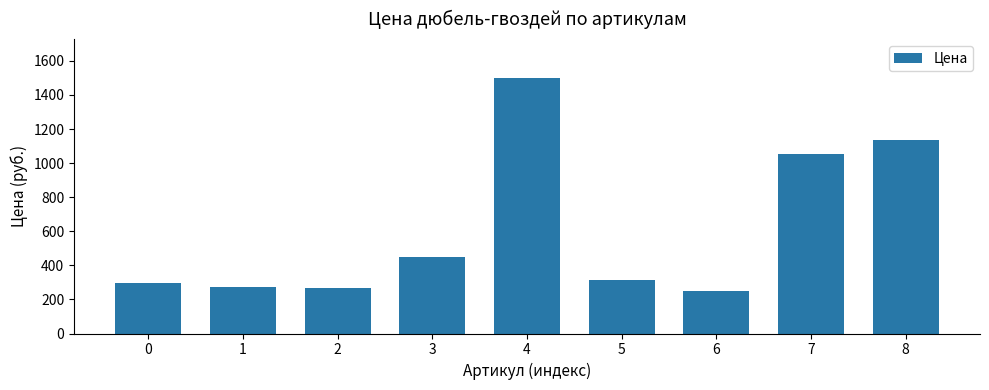

Where does the data first go above 316?

3